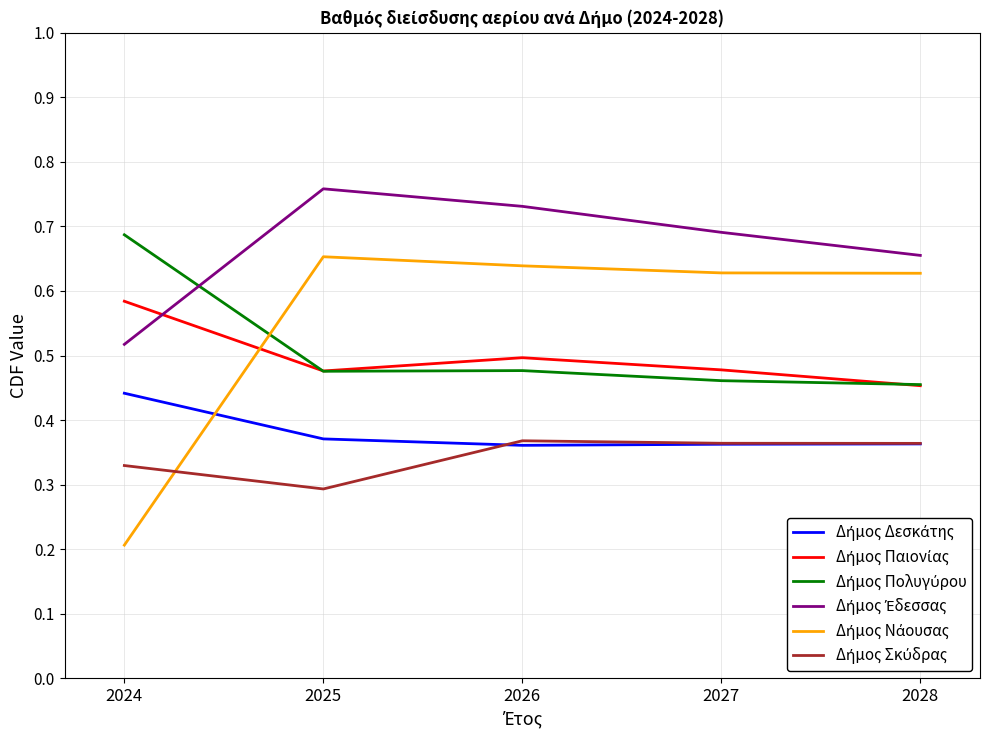

What is the total value across all series at 2025?

3.0